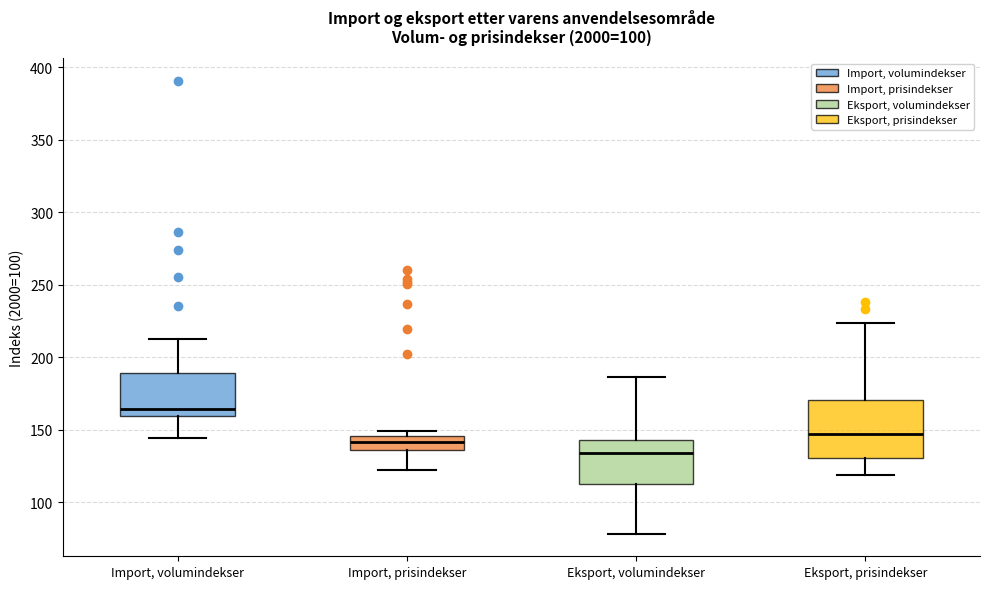

Reading left to right, transcribe this box plot: for each box, give where its median line is, the range the box spans, and where its two whiskers end, as read against the y-axis. The values are not printed on the chart, so give them approximately, as read against the axis.

Import, volumindekser: median 165, box 160 to 190, whiskers 145 to 210
Import, prisindekser: median 140, box 135 to 145, whiskers 125 to 150
Eksport, volumindekser: median 135, box 110 to 145, whiskers 80 to 185
Eksport, prisindekser: median 145, box 130 to 170, whiskers 120 to 225